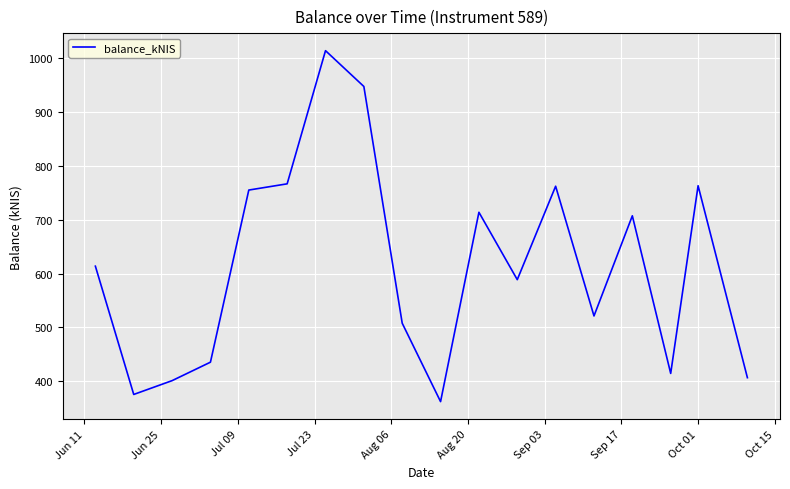

What is the smallest value displayed?

362.4